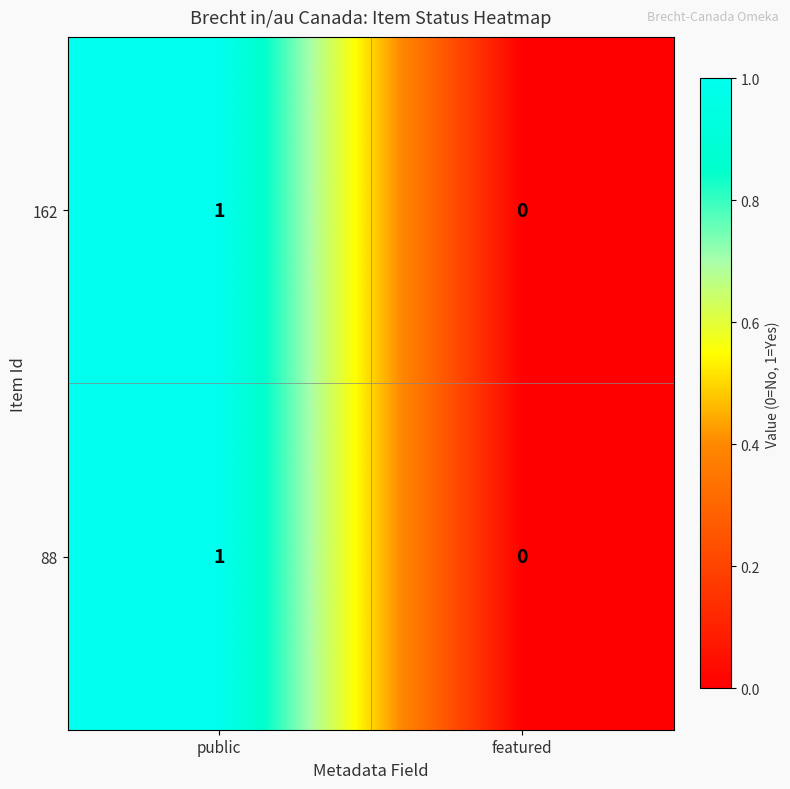

Rank the categories by 88 value from highest to lowest.

public, featured